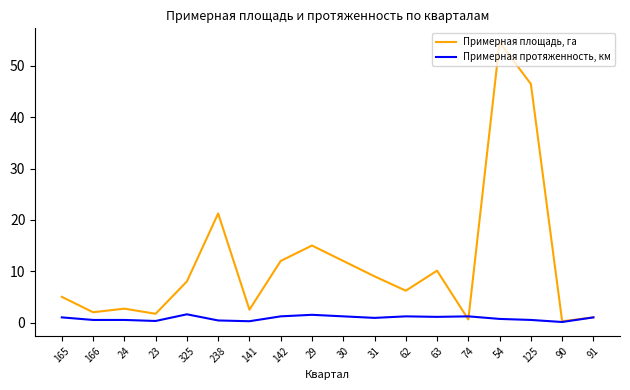

What value does the Примерная протяженность, км series have at 74?

1.2